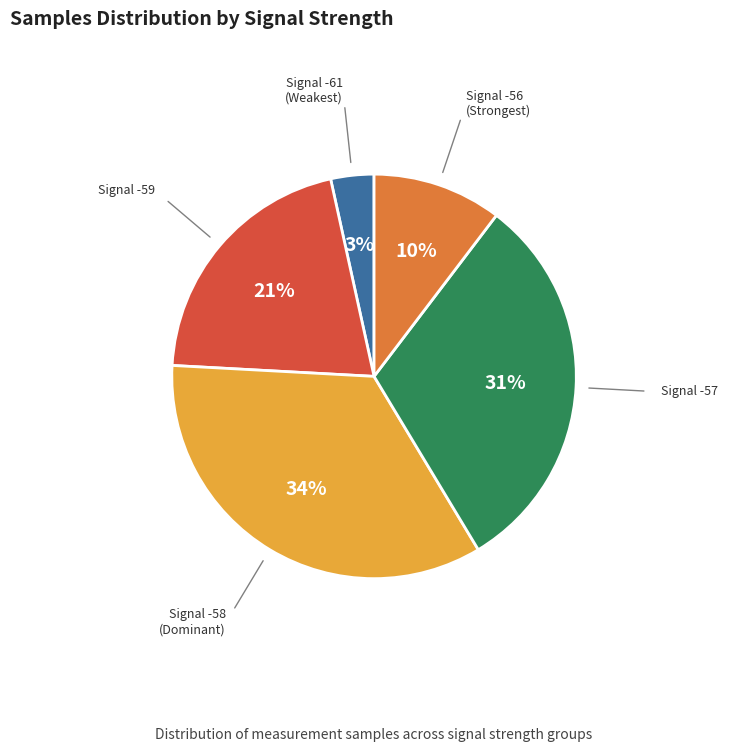

How many segments does this pie chart have?

5